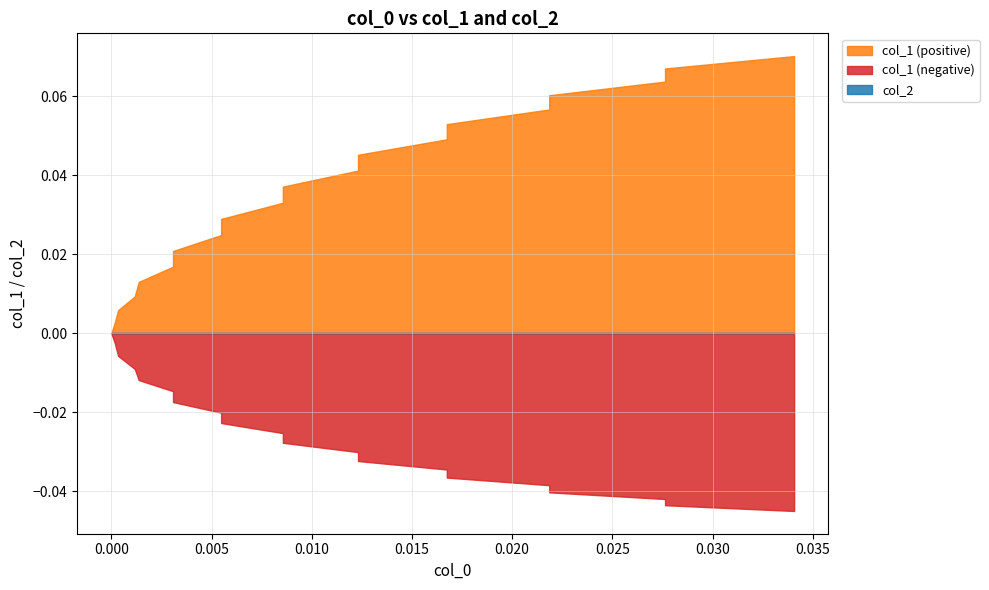

Which category has the highest value across all series?

0.03407